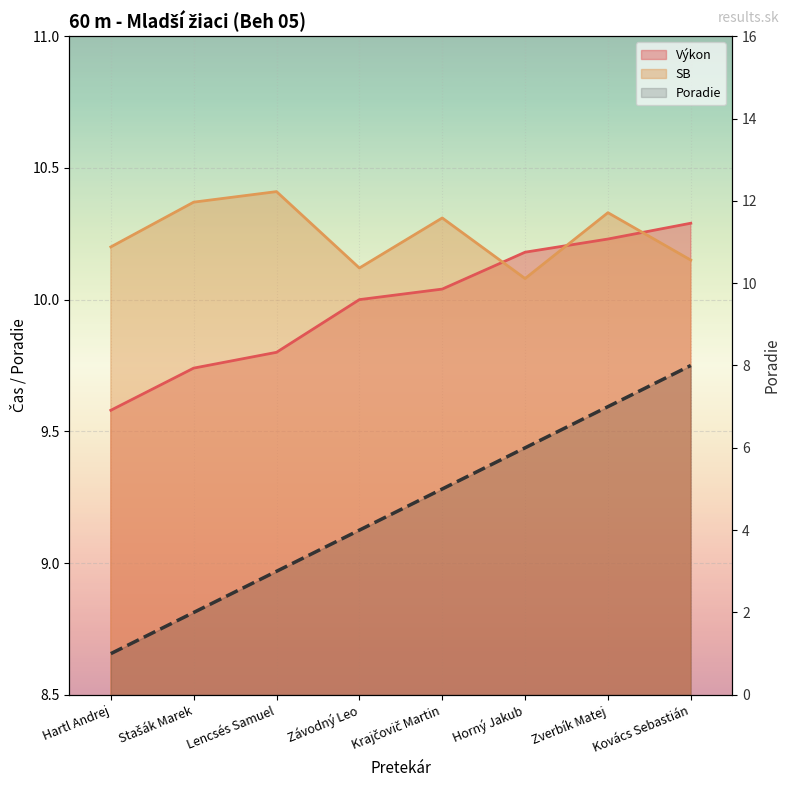

True or false: Poradie and Výkon intersect in this chart.

False